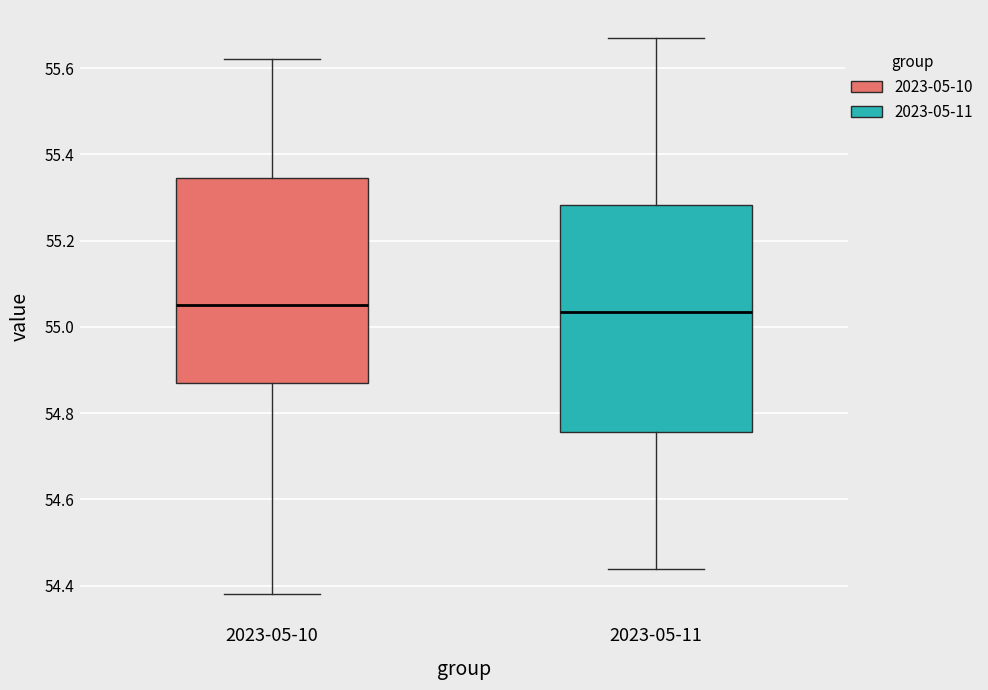

Comparing the boxes themselves (not the whiskers), which one is the tallest?

2023-05-11